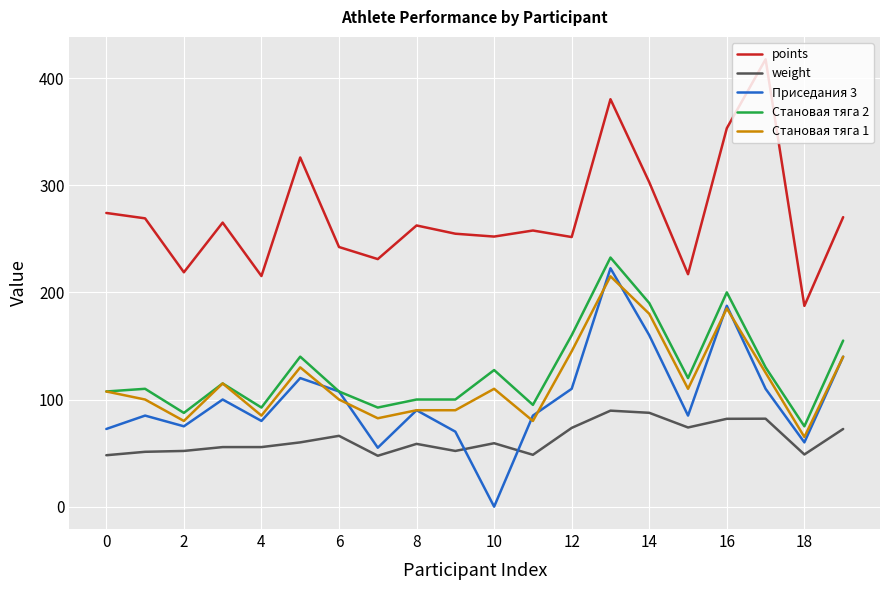

What is the maximum value shown in the chart?

417.6